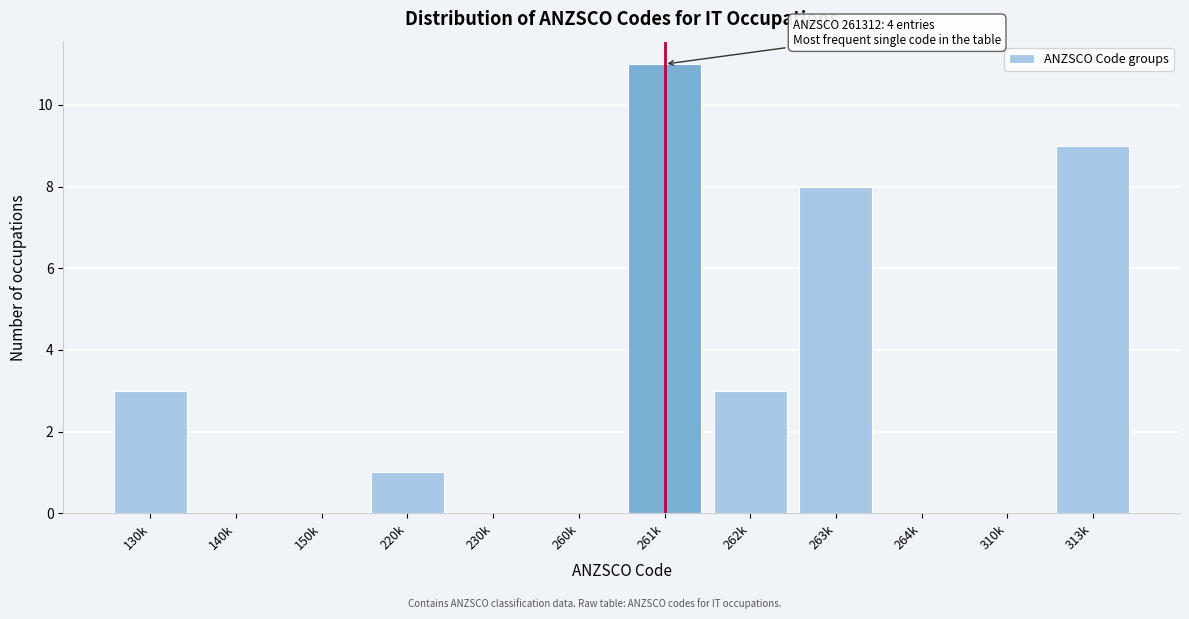

Reading left to right, what are all the values shown in this chart?

130k=3	140k=0	150k=0	220k=1	230k=0	260k=0	261k=11	262k=3	263k=8	264k=0	310k=0	313k=9